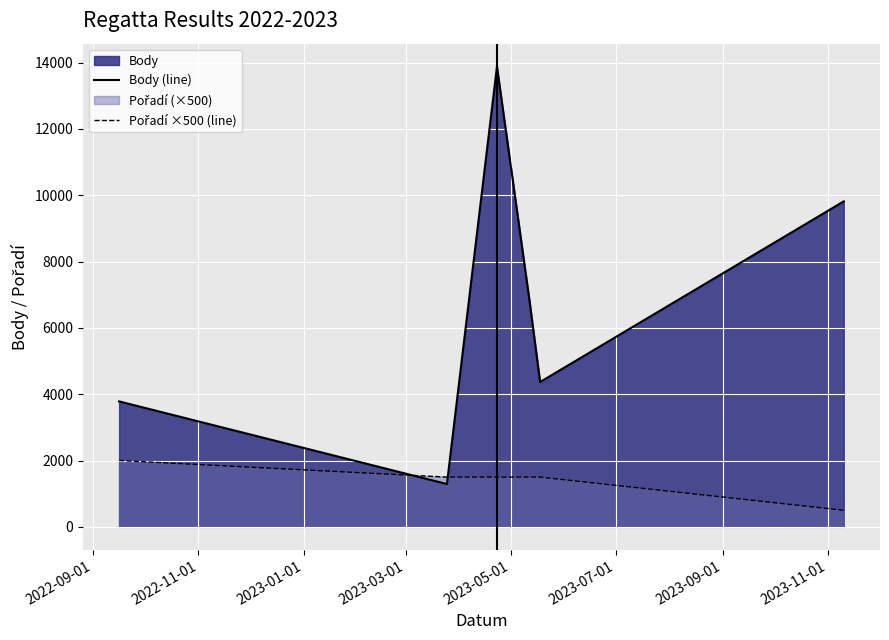

What is the difference between the maximum and minimum values in the Body (line) series?

12584